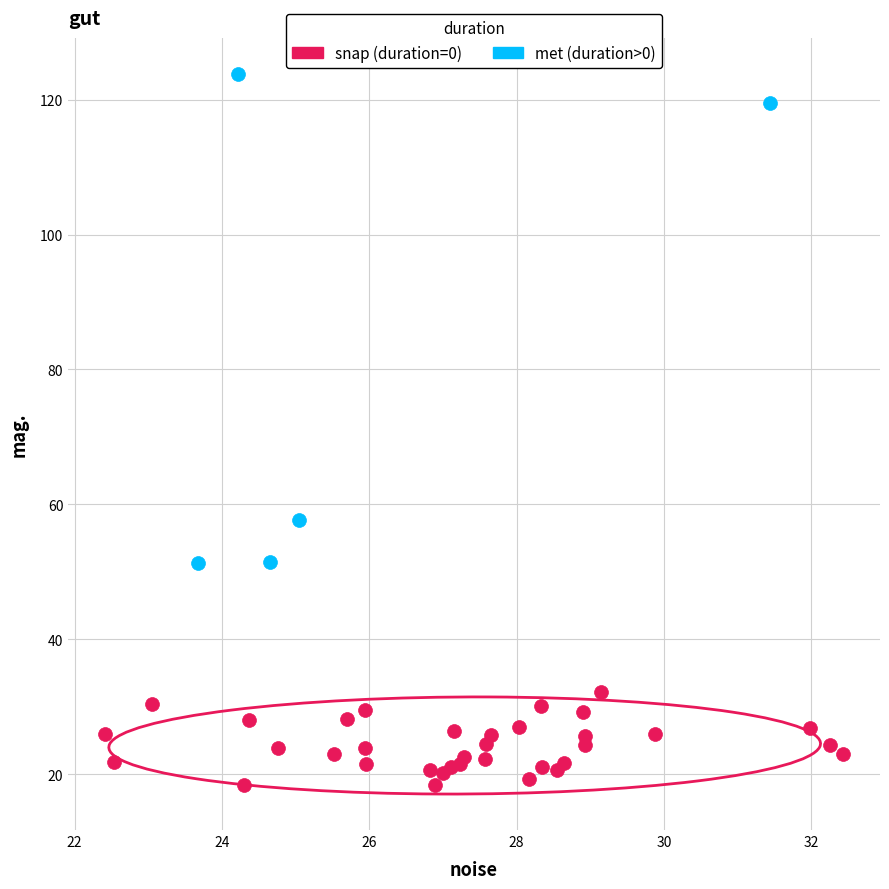

Which series contains the highest Y value?

met (duration>0)